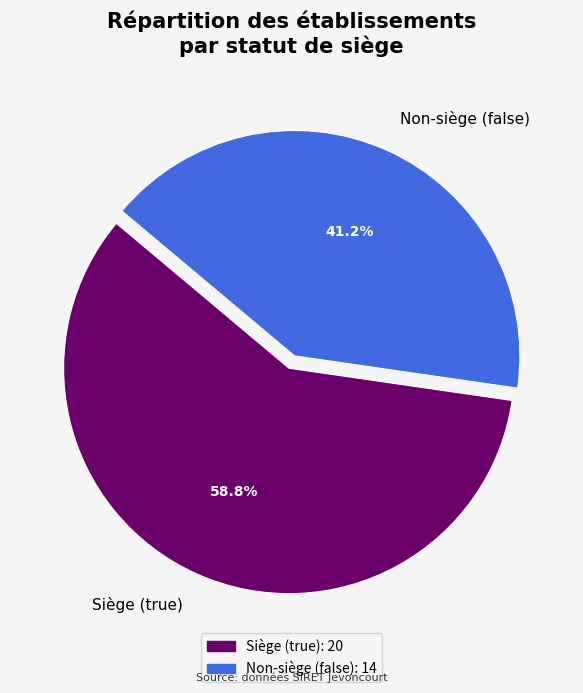

Count the number of slices in the pie.

2